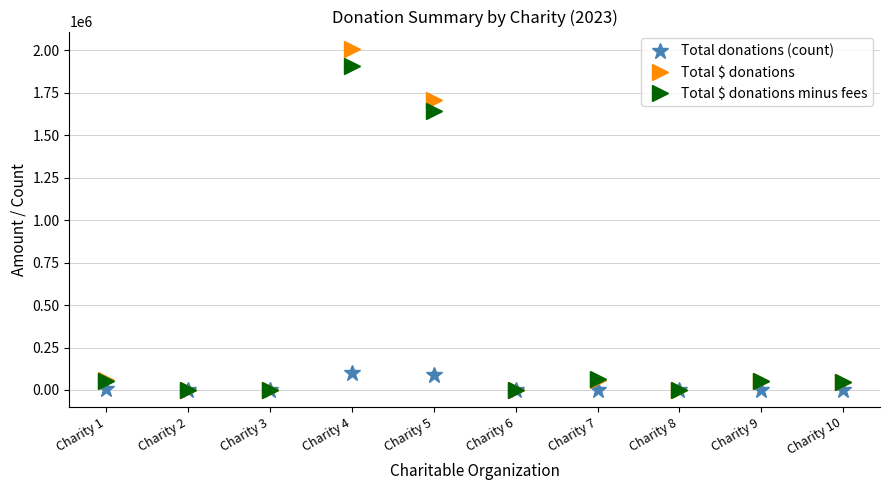

Read the Total $ donations minus fees value at Charity 2, to the nearest 50.

750